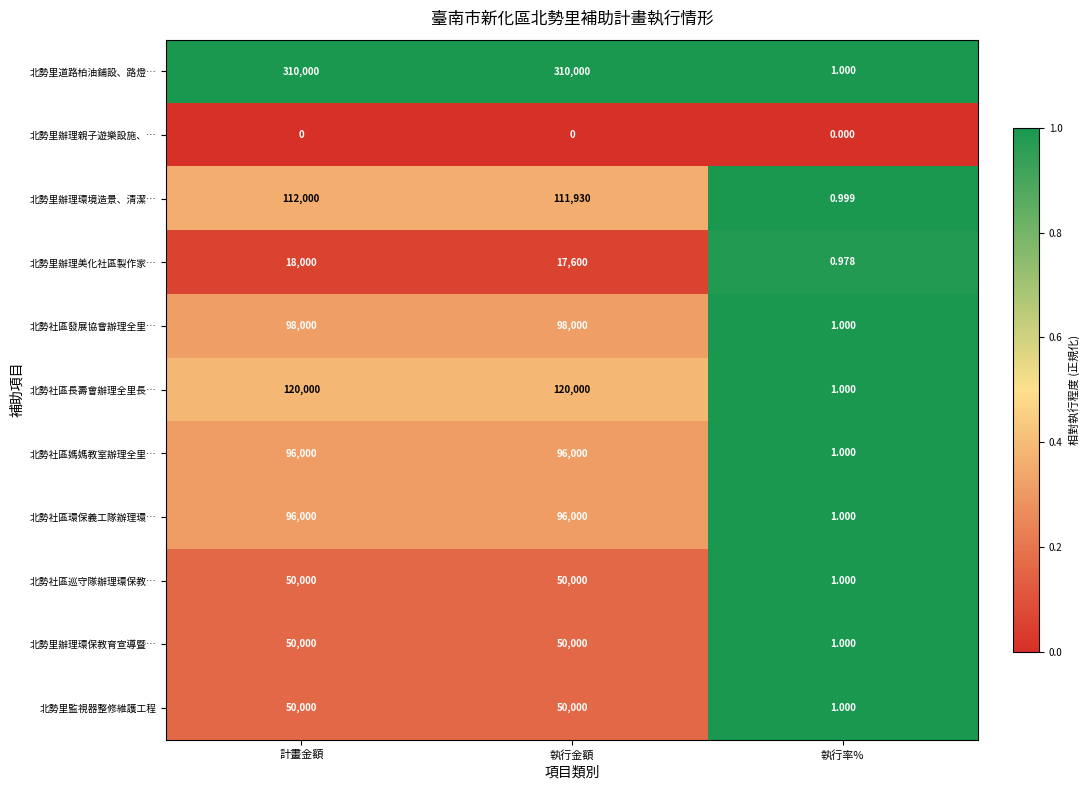

Where is 北勢里監視器整修維護工程 nearest to the value 25000?

執行率%